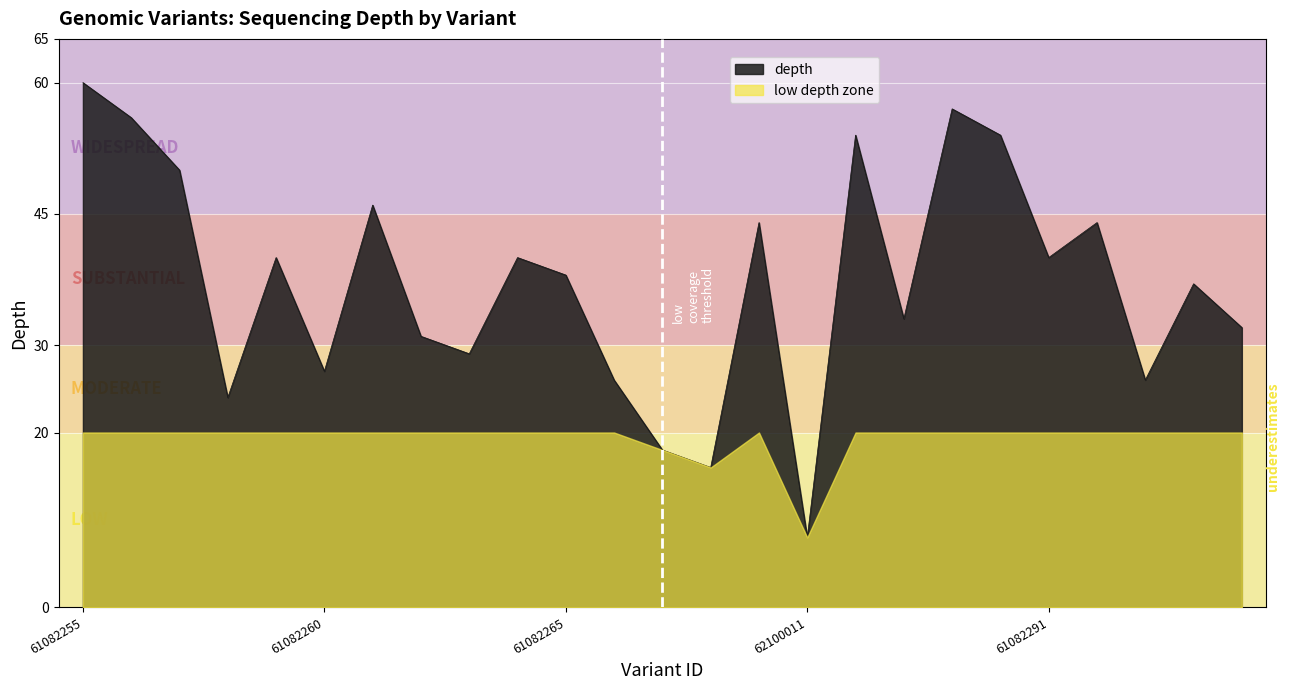

What is the change in value from 61082257 to 61082267?

-32